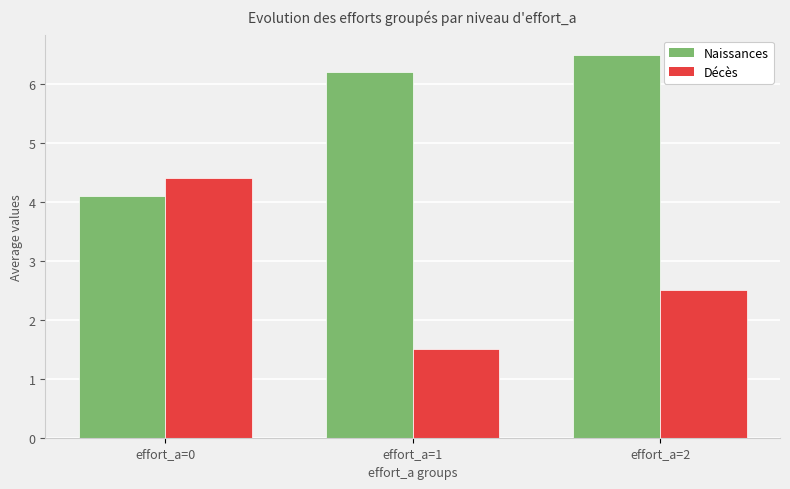

What are all the series names shown in the legend?

Naissances, Décès